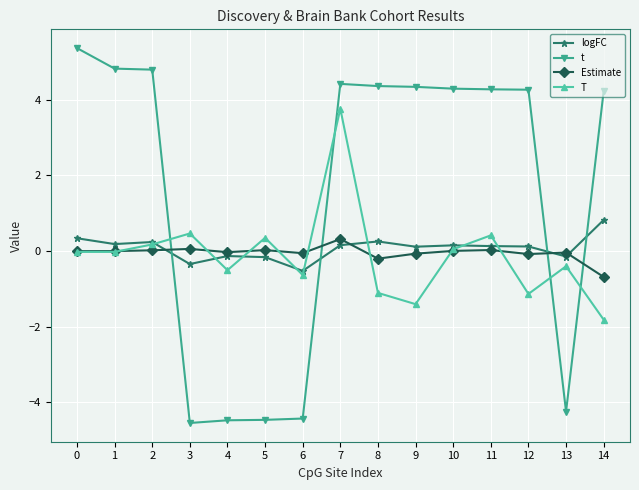

What is the difference between the maximum and minimum values in the logFC series?

1.3